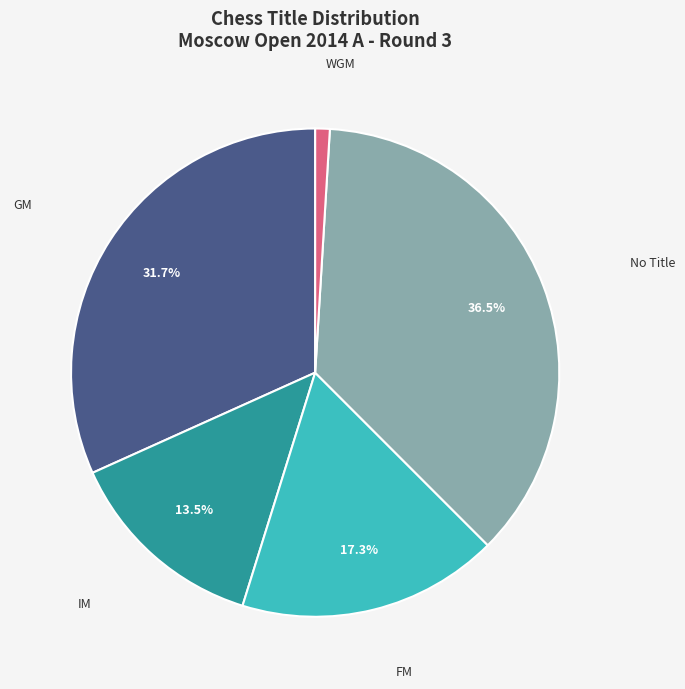

Does any single category account for the majority?

No